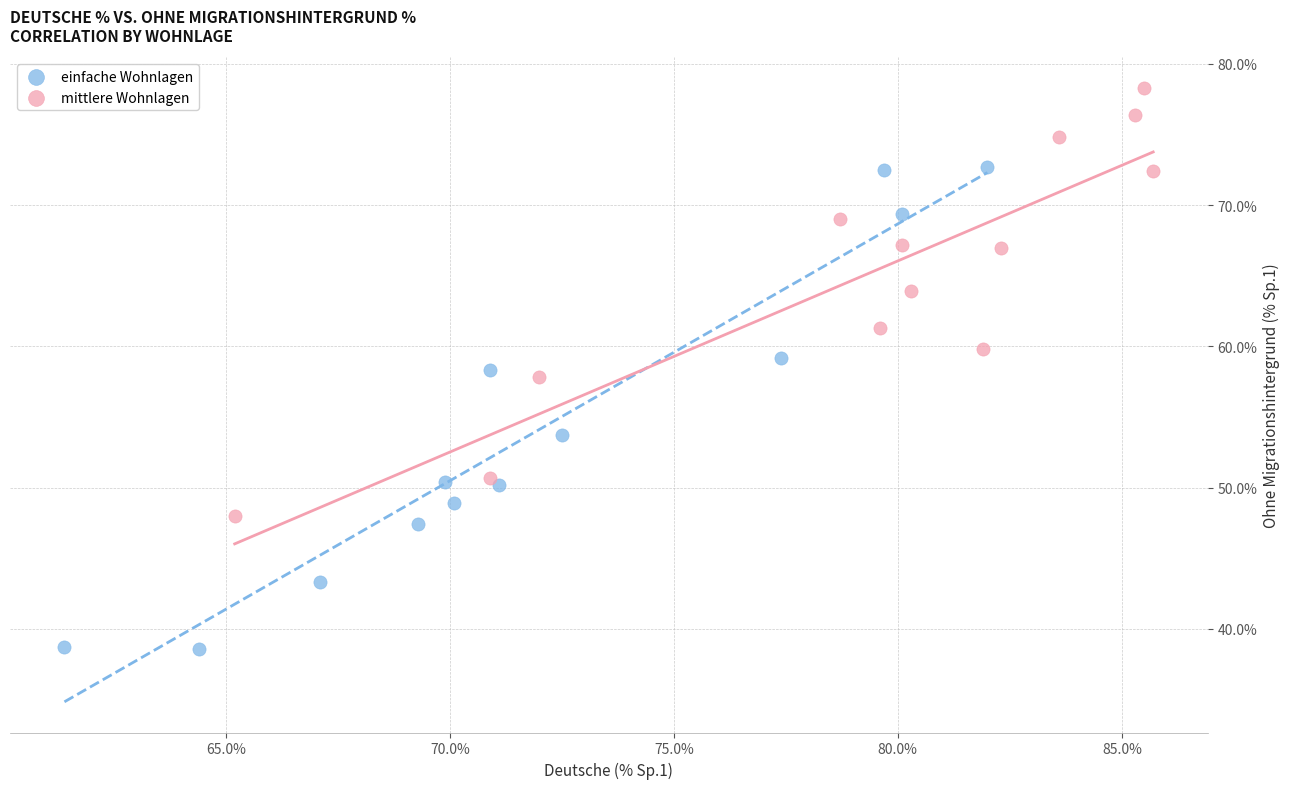

Which series has the largest Y range (max minus min)?

einfache Wohnlagen